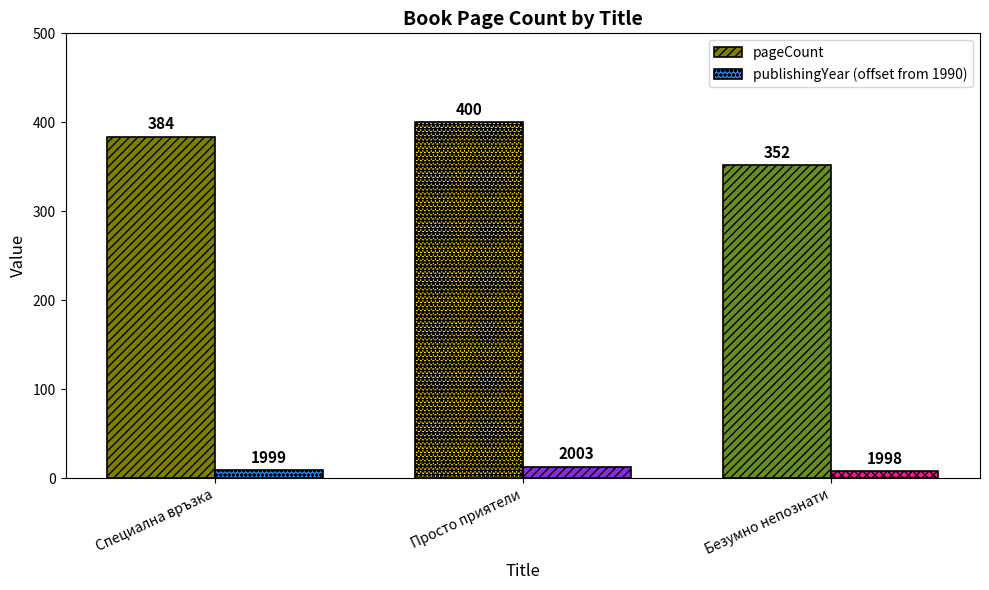

What is the total value across all series at Просто приятели?

413